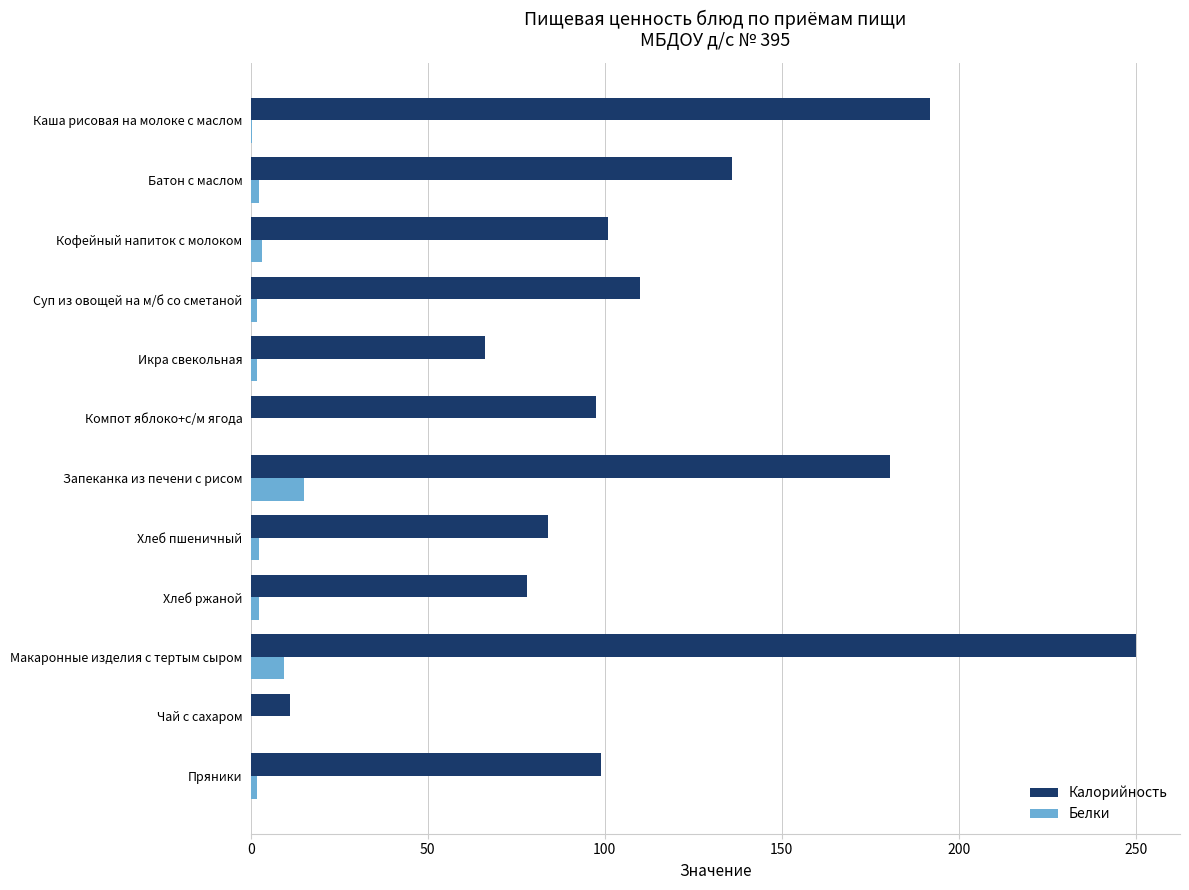

At which category is the sum across all series the highest?

Макаронные изделия с тертым сыром